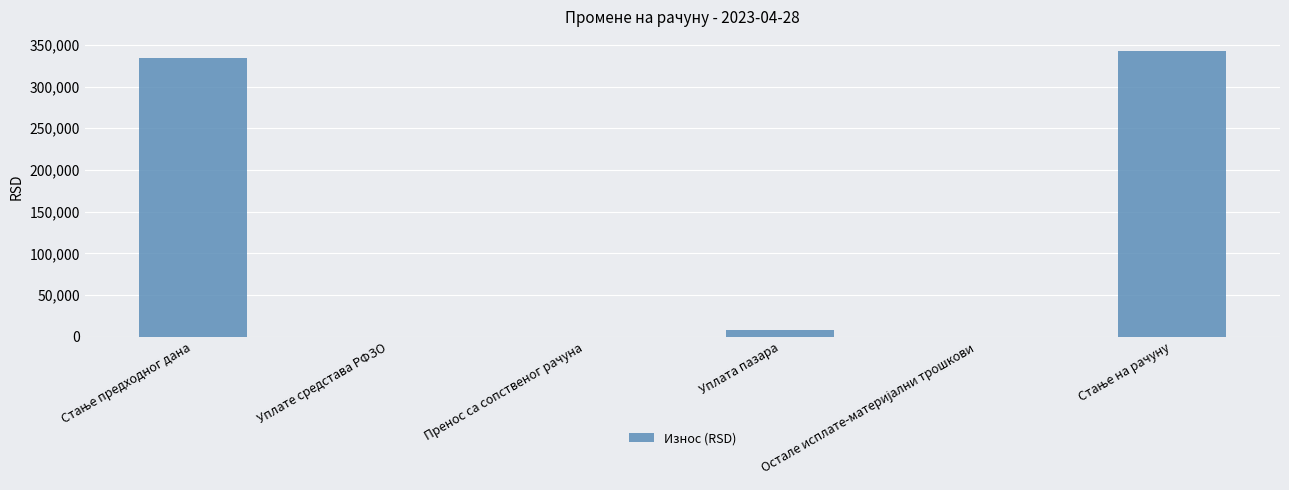

What is the sum of all values?

684867.0